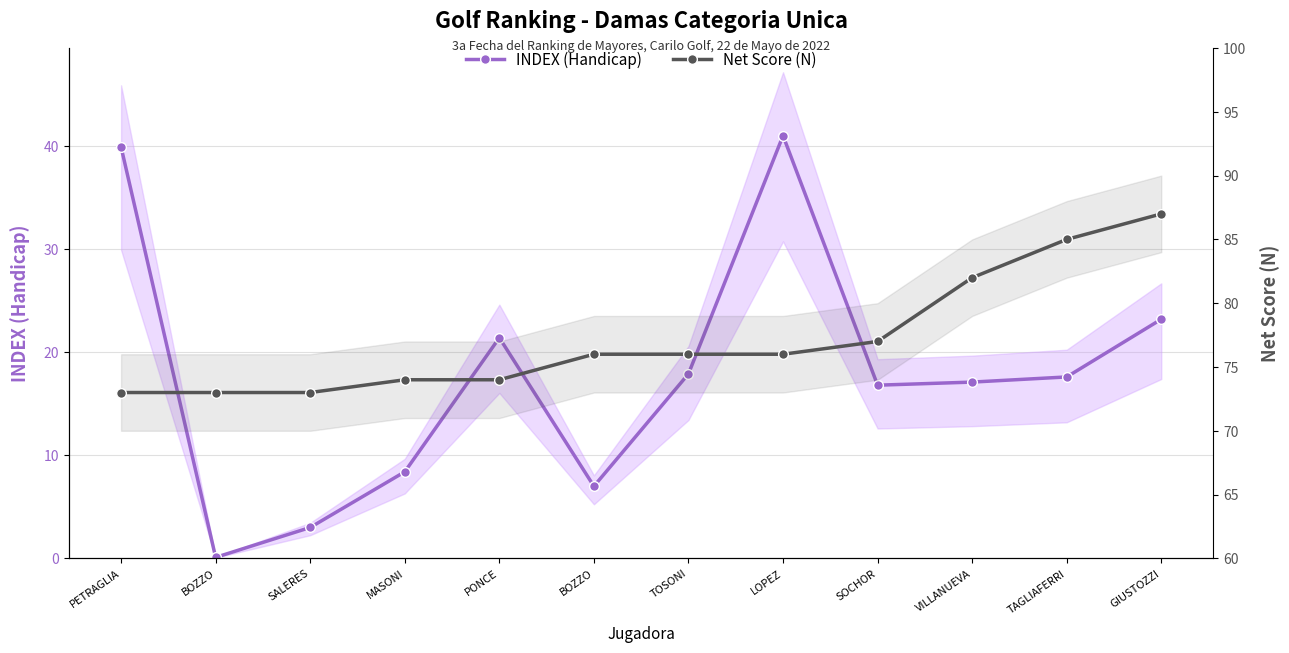

True or false: Net Score (N) and INDEX (Handicap) cross at least once.

False